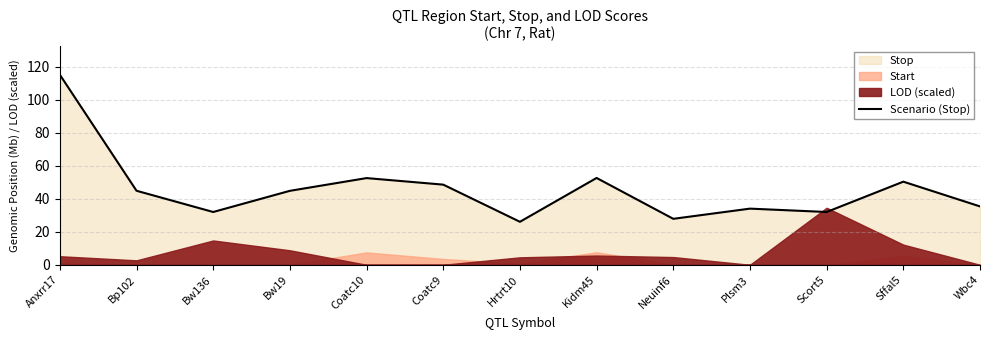

True or false: there are more than 1 points higher than both neighbors.

True